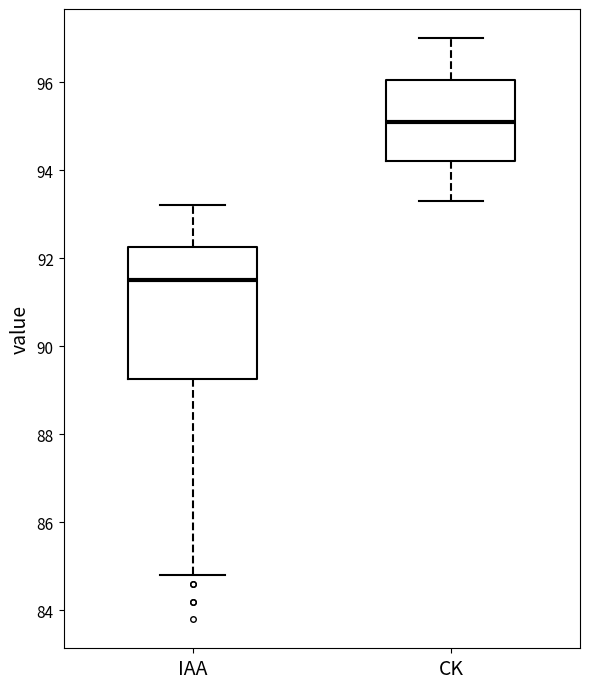

Reading left to right, read every box against the y-axis: the position of its median line, the range the box covers, and the ends of its whiskers. The values are not printed on the chart, so give them approximately, as read against the axis.

IAA: median 91.6, box 89.2 to 92.2, whiskers 84.8 to 93.2
CK: median 95.2, box 94.2 to 96.0, whiskers 93.4 to 97.0